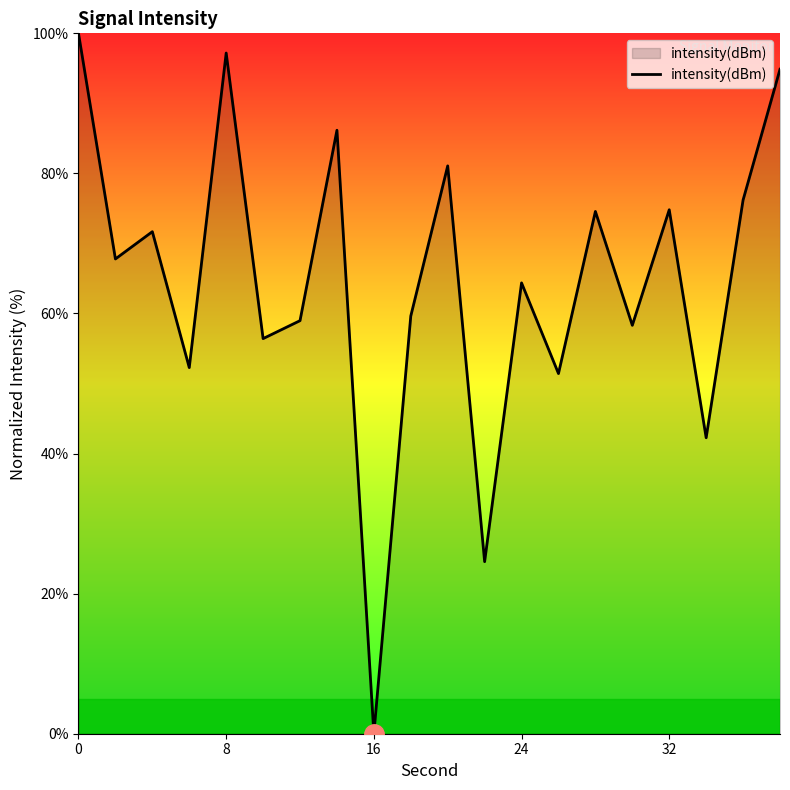

What is the greatest value displayed?

100.0